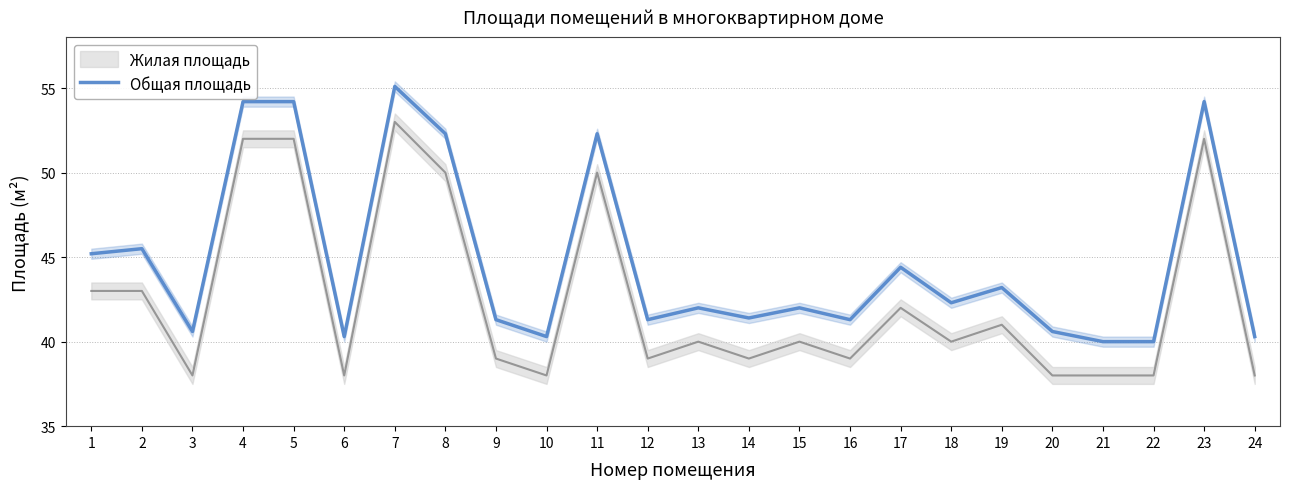

At which label does the data first exceed 42?

1